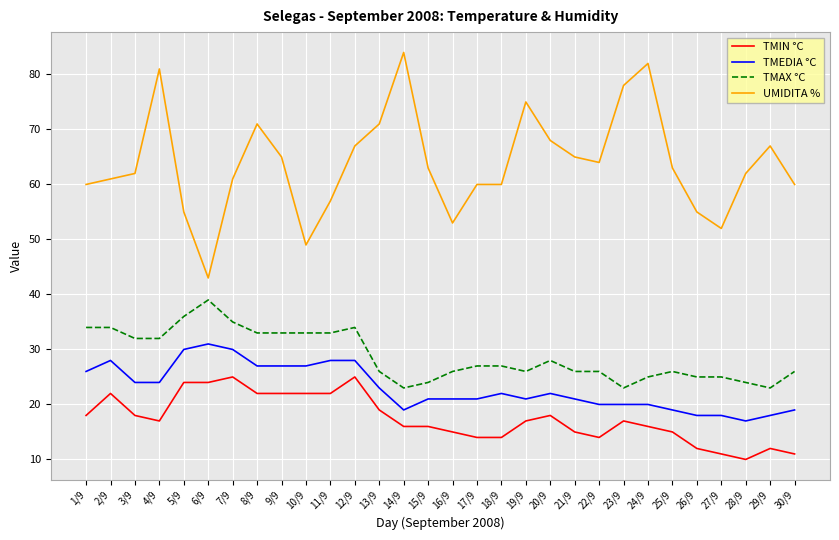

Reading left to right, list all the values displayed in this chart.

TMIN °C: 1/9=18	2/9=22	3/9=18	4/9=17	5/9=24	6/9=24	7/9=25	8/9=22	9/9=22	10/9=22	11/9=22	12/9=25	13/9=19	14/9=16	15/9=16	16/9=15	17/9=14	18/9=14	19/9=17	20/9=18	21/9=15	22/9=14	23/9=17	24/9=16	25/9=15	26/9=12	27/9=11	28/9=10	29/9=12	30/9=11
TMEDIA °C: 1/9=26	2/9=28	3/9=24	4/9=24	5/9=30	6/9=31	7/9=30	8/9=27	9/9=27	10/9=27	11/9=28	12/9=28	13/9=23	14/9=19	15/9=21	16/9=21	17/9=21	18/9=22	19/9=21	20/9=22	21/9=21	22/9=20	23/9=20	24/9=20	25/9=19	26/9=18	27/9=18	28/9=17	29/9=18	30/9=19
TMAX °C: 1/9=34	2/9=34	3/9=32	4/9=32	5/9=36	6/9=39	7/9=35	8/9=33	9/9=33	10/9=33	11/9=33	12/9=34	13/9=26	14/9=23	15/9=24	16/9=26	17/9=27	18/9=27	19/9=26	20/9=28	21/9=26	22/9=26	23/9=23	24/9=25	25/9=26	26/9=25	27/9=25	28/9=24	29/9=23	30/9=26
UMIDITA %: 1/9=60	2/9=61	3/9=62	4/9=81	5/9=55	6/9=43	7/9=61	8/9=71	9/9=65	10/9=49	11/9=57	12/9=67	13/9=71	14/9=84	15/9=63	16/9=53	17/9=60	18/9=60	19/9=75	20/9=68	21/9=65	22/9=64	23/9=78	24/9=82	25/9=63	26/9=55	27/9=52	28/9=62	29/9=67	30/9=60